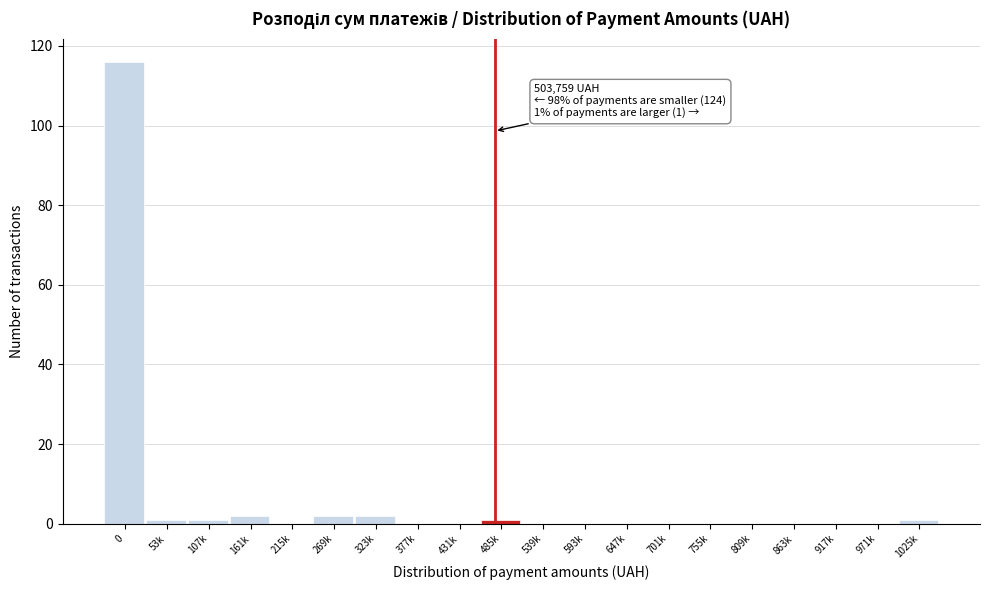

Reading left to right, what are all the values shown in this chart?

0=116	53k=1	107k=1	161k=2	215k=0	269k=2	323k=2	377k=0	431k=0	485k=1	539k=0	593k=0	647k=0	701k=0	755k=0	809k=0	863k=0	917k=0	971k=0	1025k=1